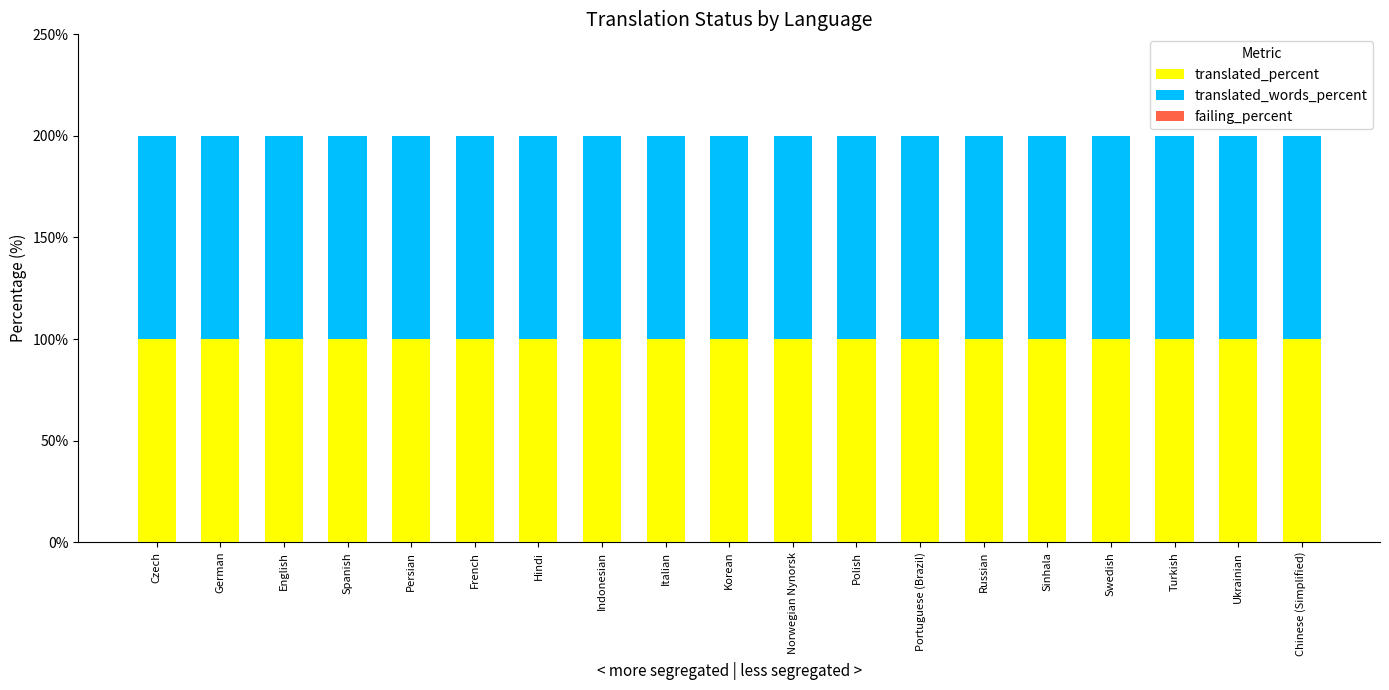

Reading left to right, list all the values displayed in this chart.

translated_percent: Czech=100	German=100	English=100	Spanish=100	Persian=100	French=100	Hindi=100	Indonesian=100	Italian=100	Korean=100	Norwegian Nynorsk=100	Polish=100	Portuguese (Brazil)=100	Russian=100	Sinhala=100	Swedish=100	Turkish=100	Ukrainian=100	Chinese (Simplified)=100
translated_words_percent: Czech=100	German=100	English=100	Spanish=100	Persian=100	French=100	Hindi=100	Indonesian=100	Italian=100	Korean=100	Norwegian Nynorsk=100	Polish=100	Portuguese (Brazil)=100	Russian=100	Sinhala=100	Swedish=100	Turkish=100	Ukrainian=100	Chinese (Simplified)=100
failing_percent: Czech=0	German=0	English=0	Spanish=0	Persian=0	French=0	Hindi=0	Indonesian=0	Italian=0	Korean=0	Norwegian Nynorsk=0	Polish=0	Portuguese (Brazil)=0	Russian=0	Sinhala=0	Swedish=0	Turkish=0	Ukrainian=0	Chinese (Simplified)=0